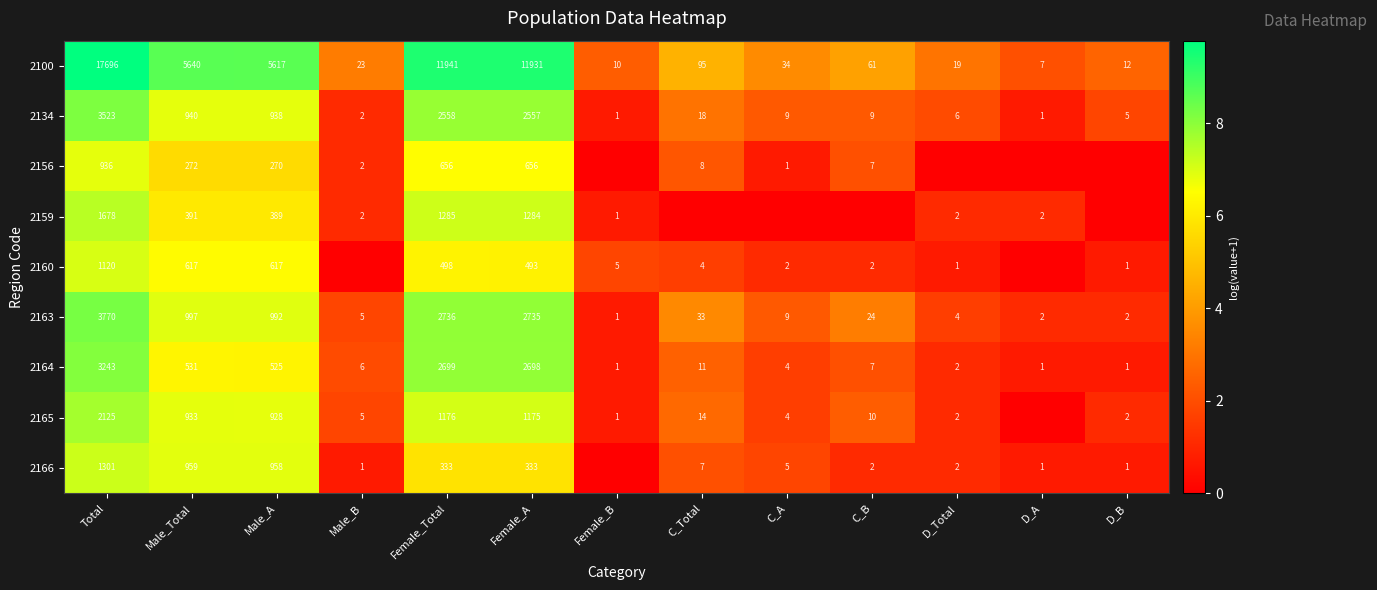

The value of 2160 at Male_Total is 9.4. True or false?

False